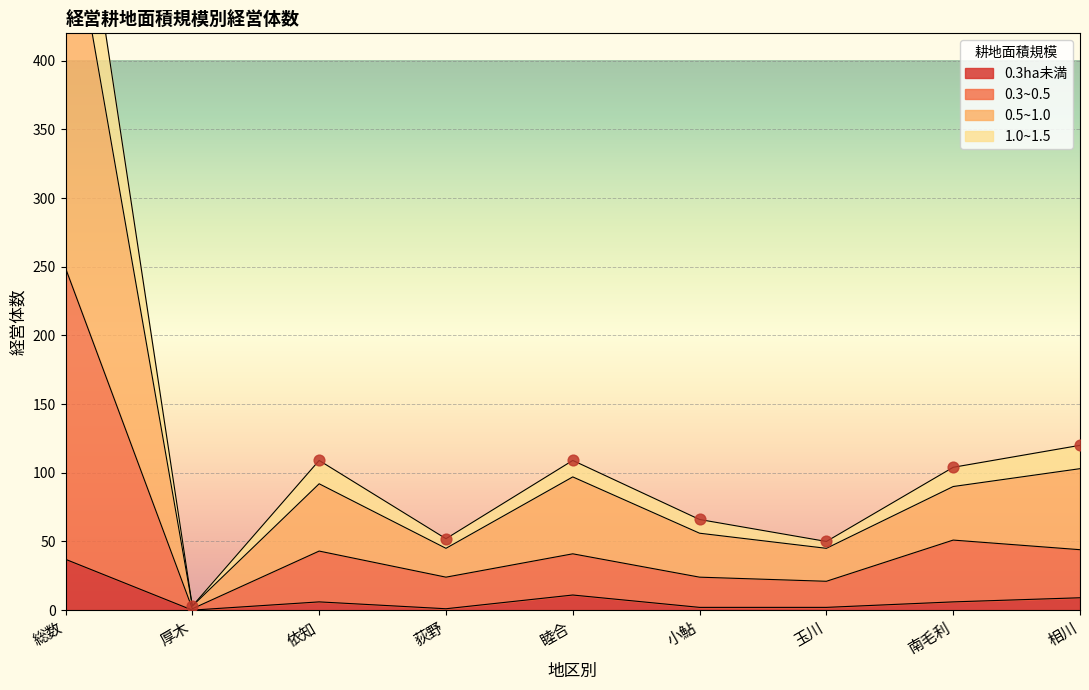

What are all the series names shown in the legend?

0.3ha未満, 0.3~0.5, 0.5~1.0, 1.0~1.5